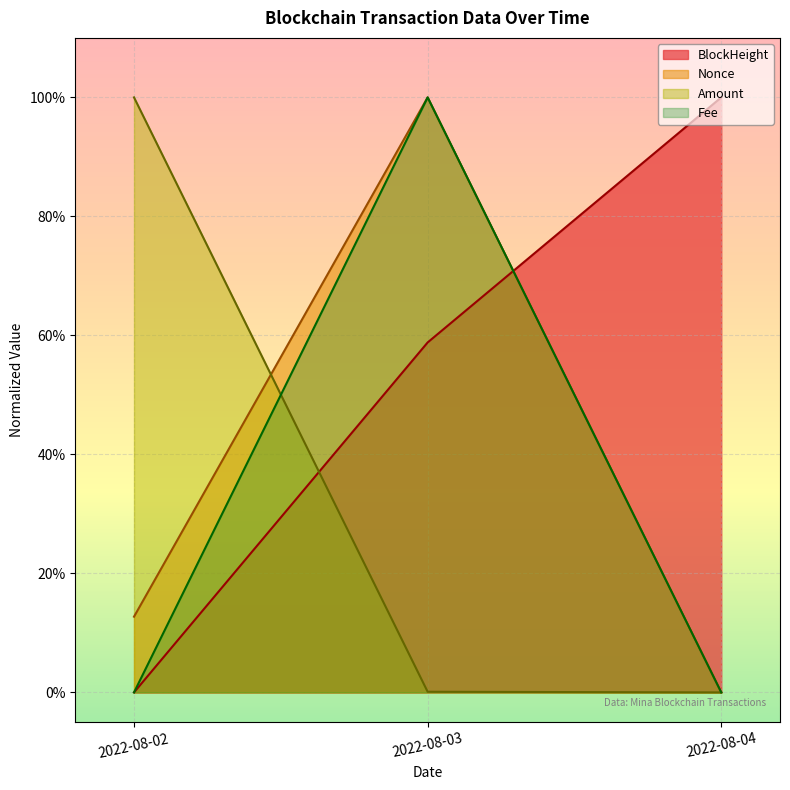

Which series has the largest range (max minus min)?

BlockHeight